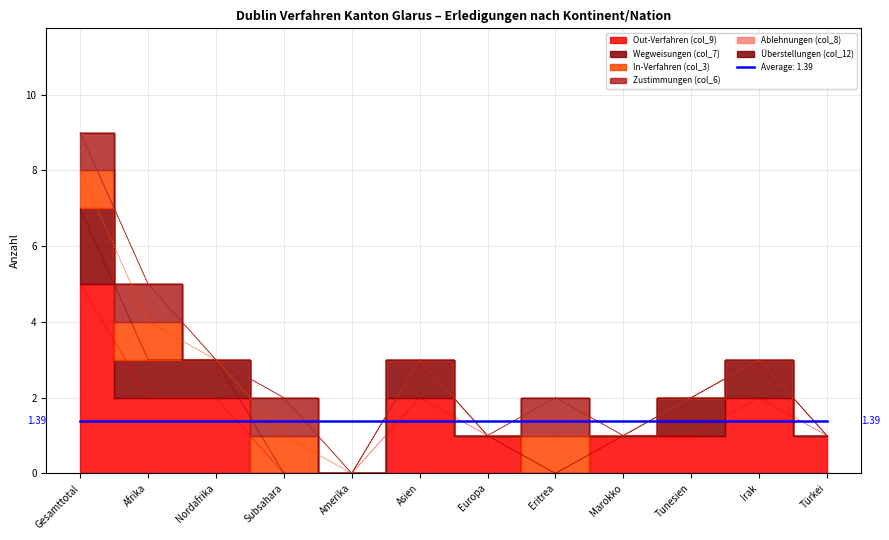

How many lines are shown in the chart?

6